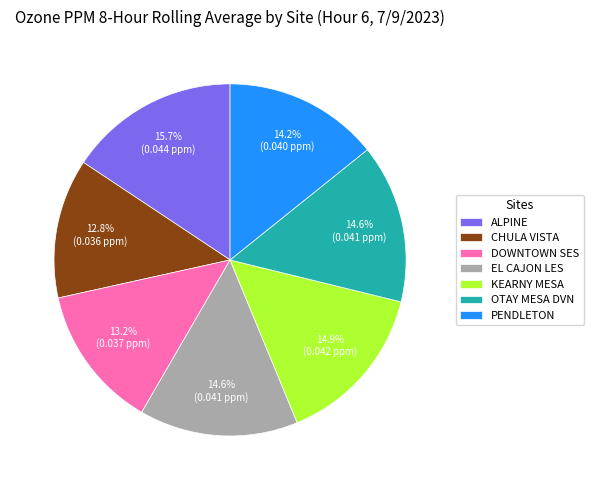

Is there any slice that represents more than half of the pie?

No